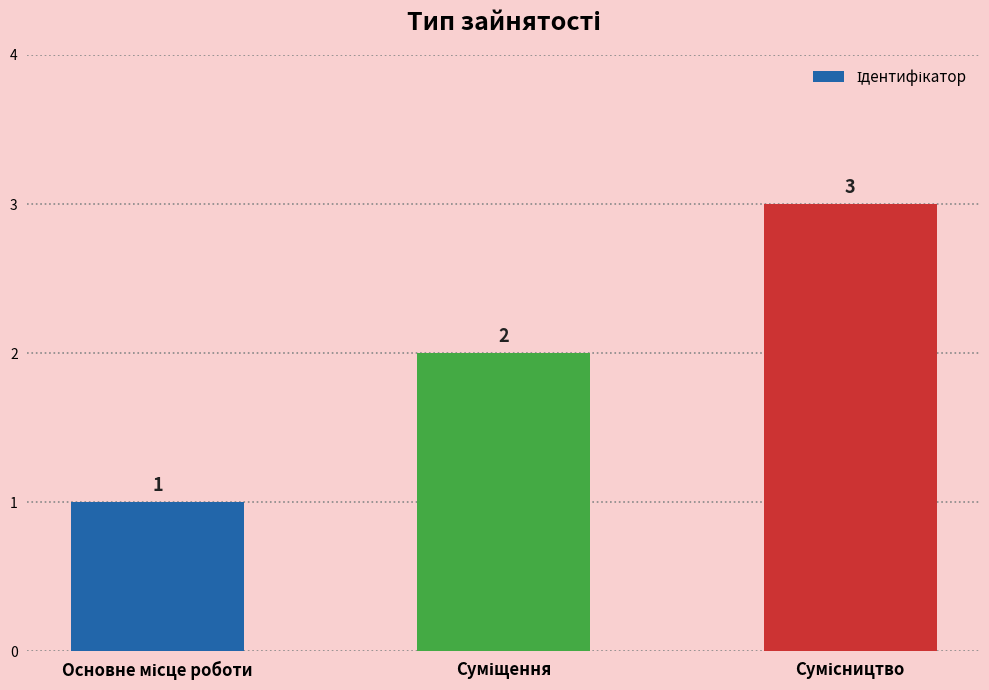

What is the value of the 2nd bar from the left?

2